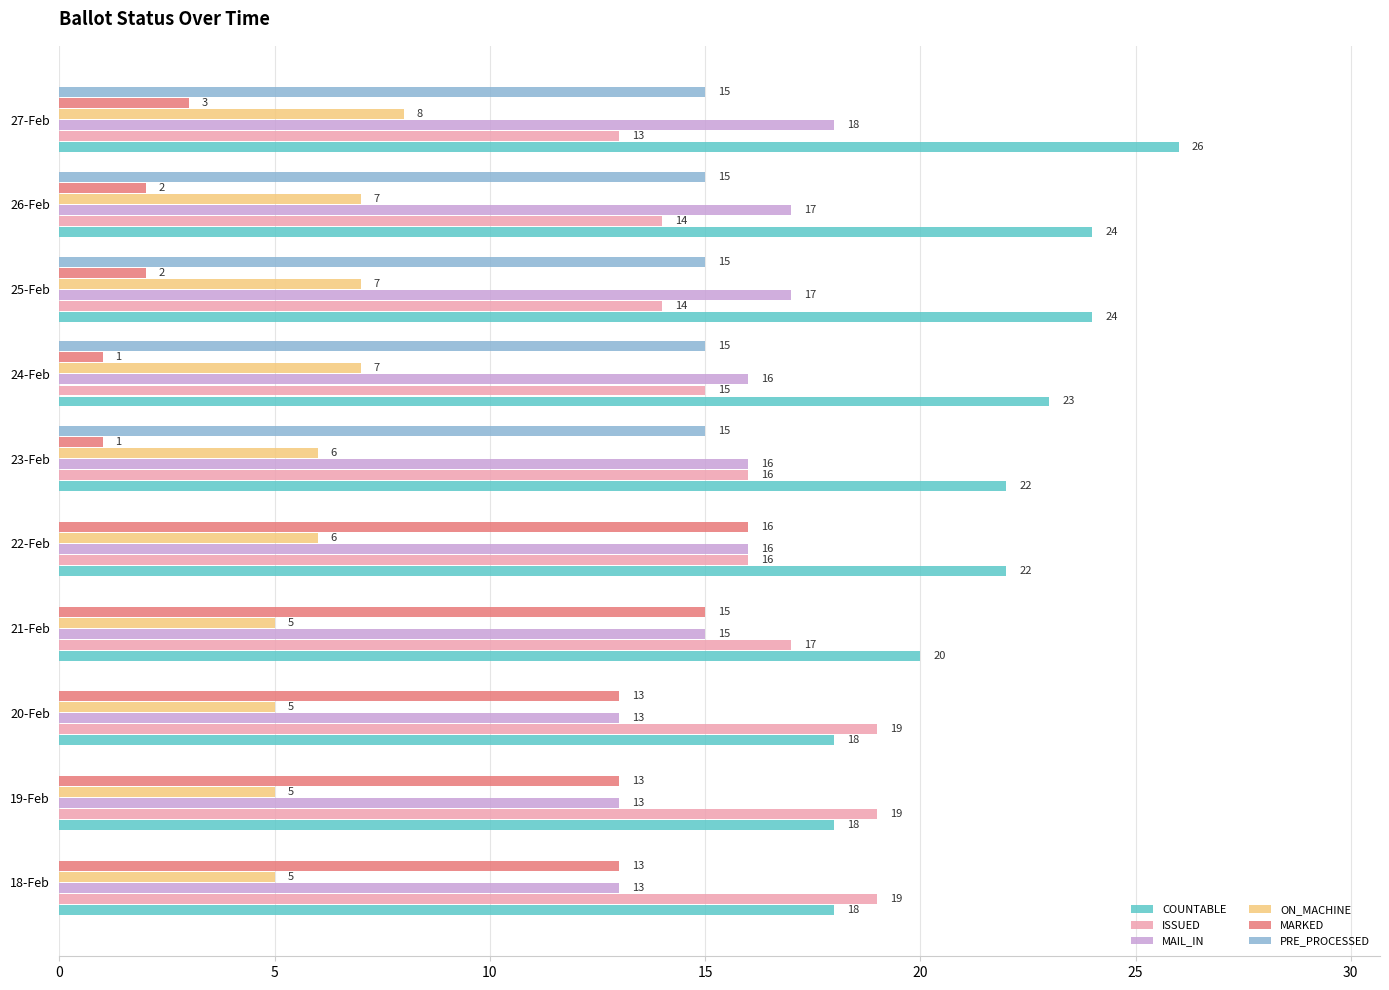

Which series has the largest total across all categories?

COUNTABLE